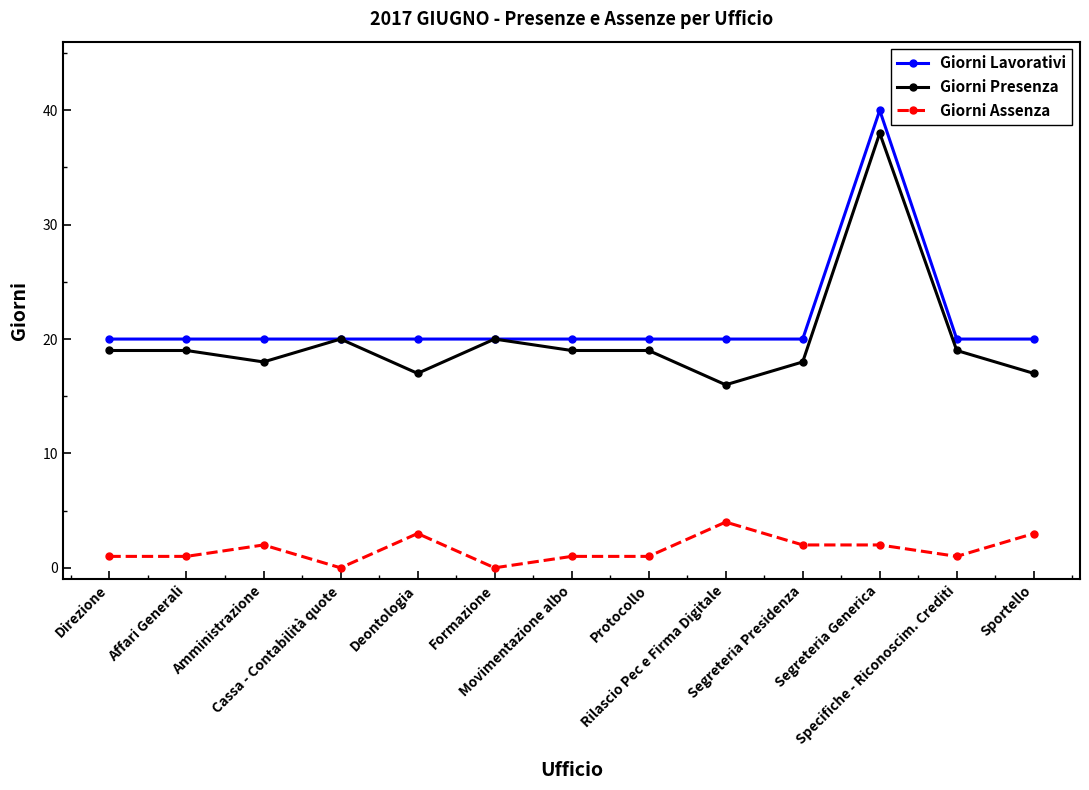

True or false: Giorni Assenza has more than 0 points higher than both neighbors.

True